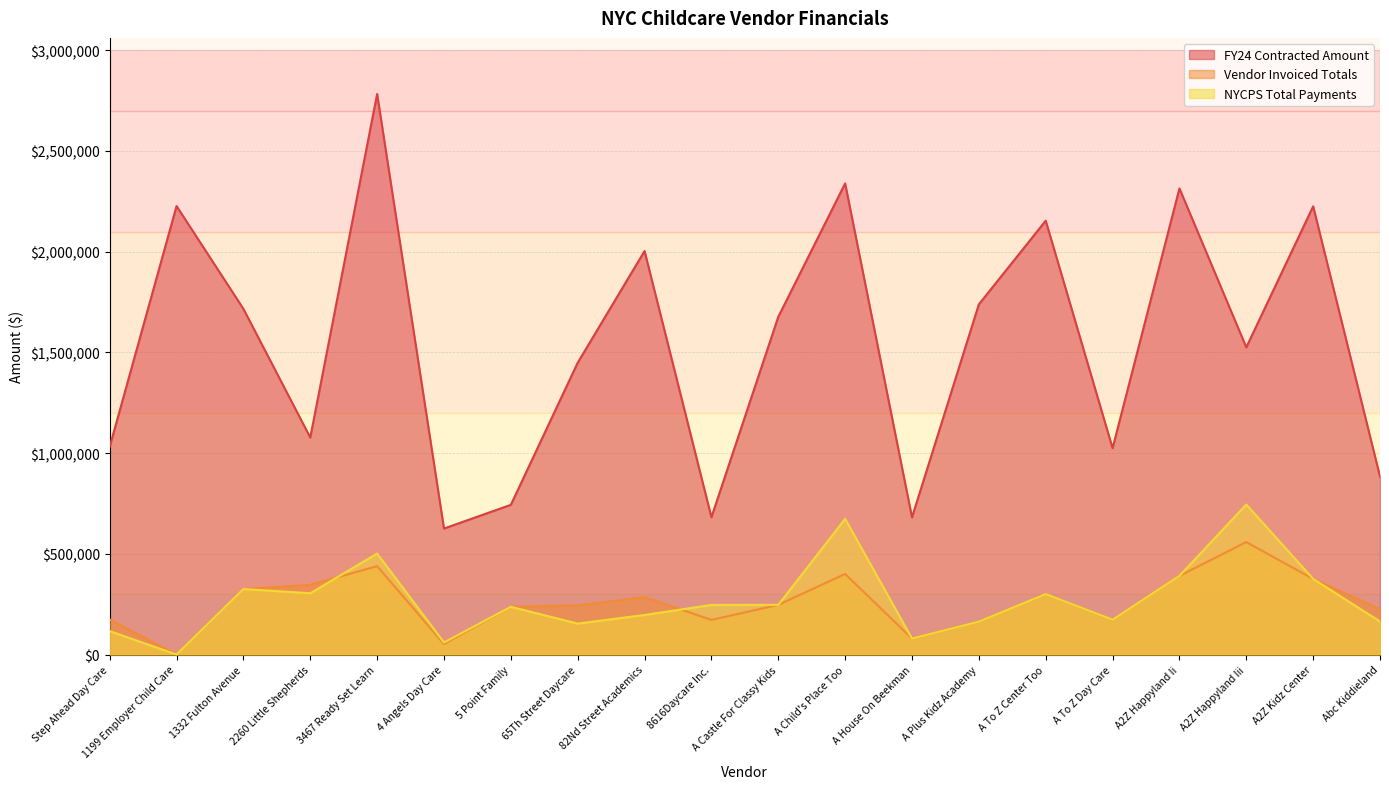

What is the sum of the FY24 Contracted Amount values at 5 Point Family and A2Z Happyland Ii?

3057303.0